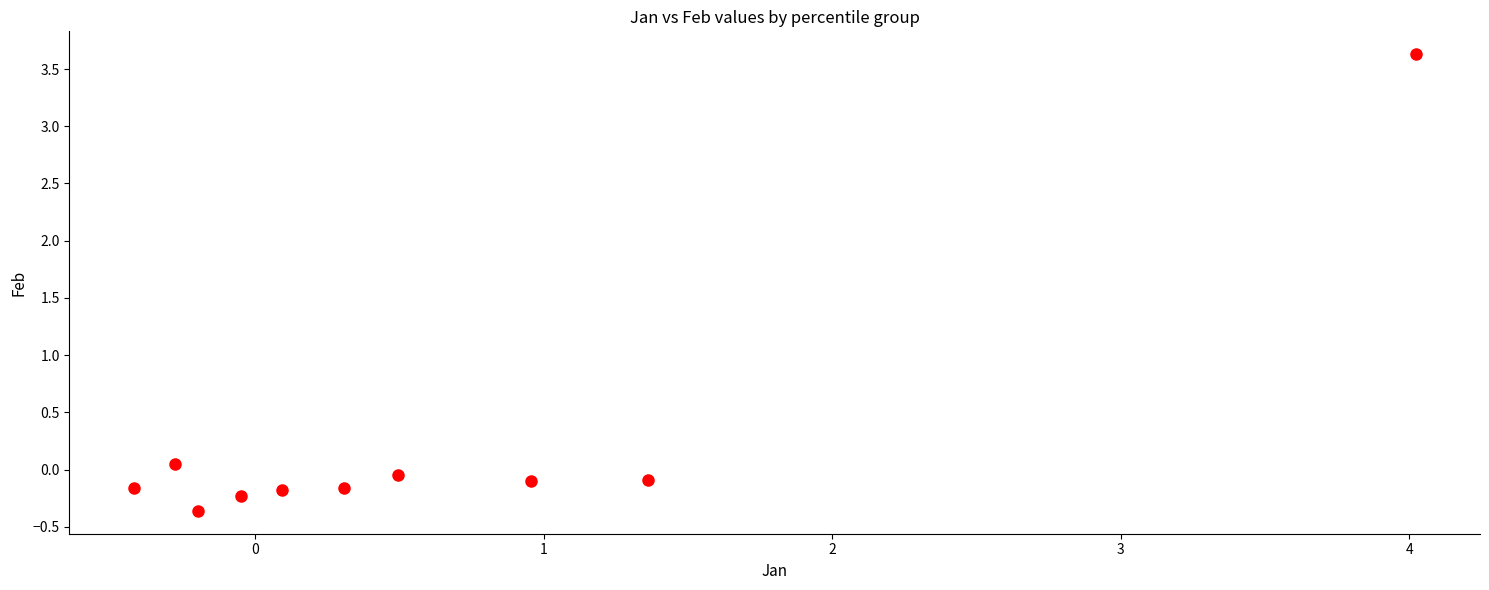

What is the average X value?

0.6